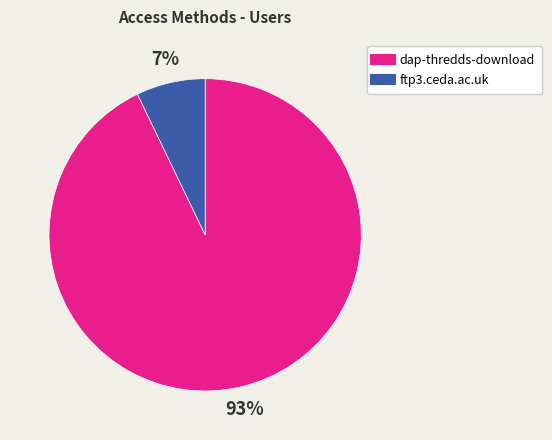

How many slices are in this pie chart?

2